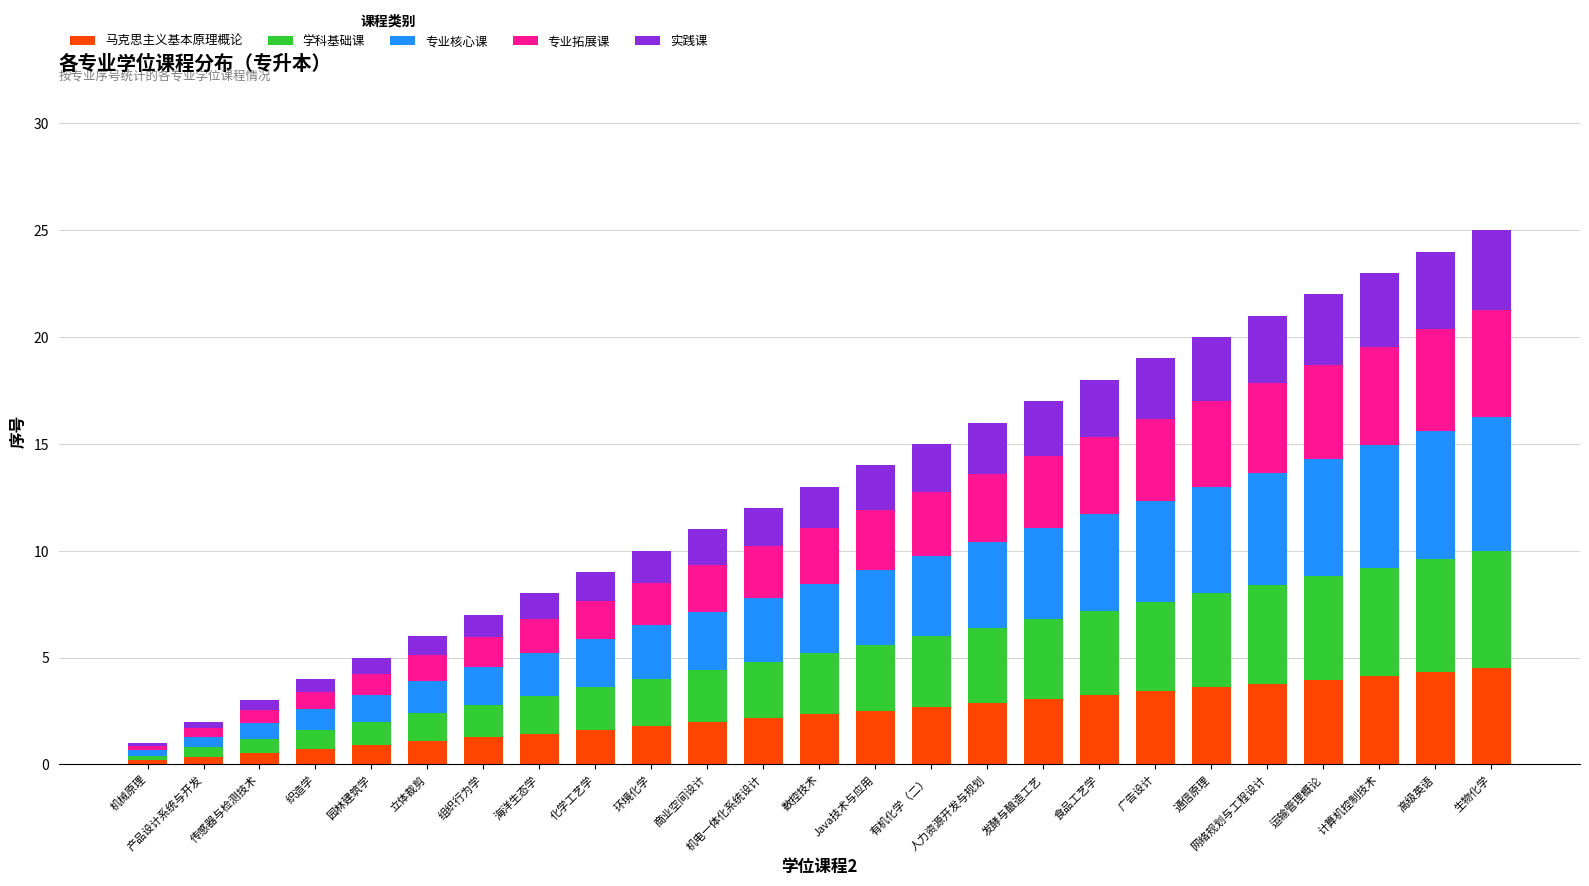

The 马克思主义基本原理概论 series shows 2.3 at 数控技术. True or false?

True